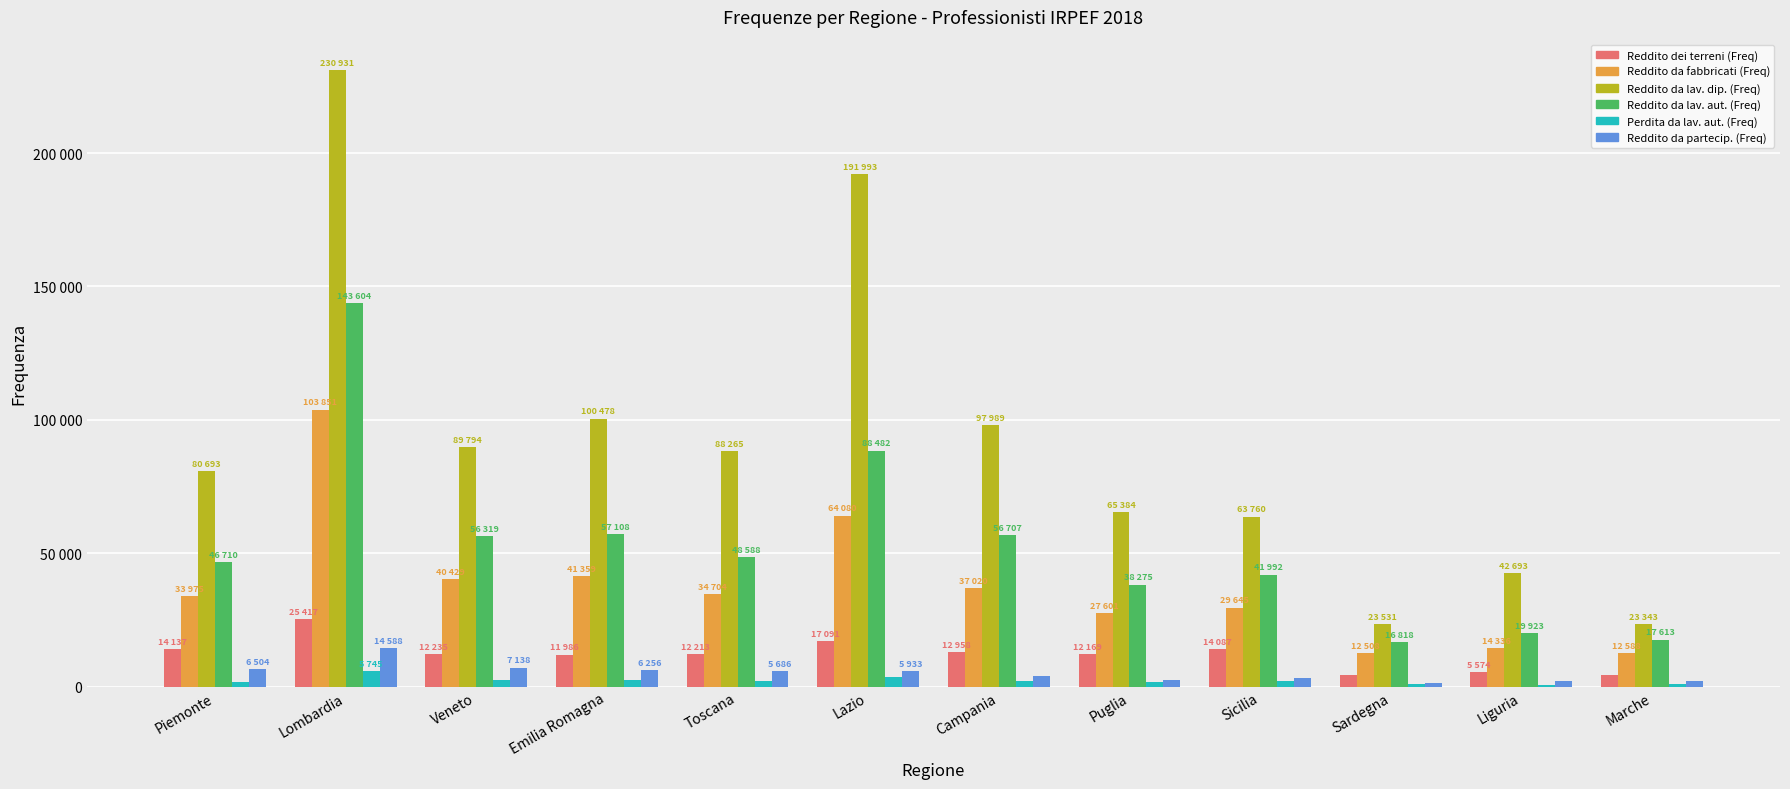

What is the difference between the second highest and minimum values in the Reddito dei terreni (Freq) series?

12745